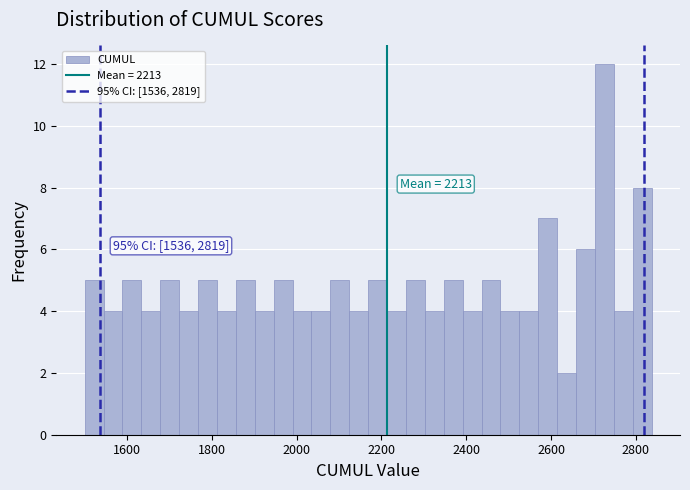

Around what value on the x-axis is the tallest bar? Give the approximate position of its centre, as read against the axis.

2720